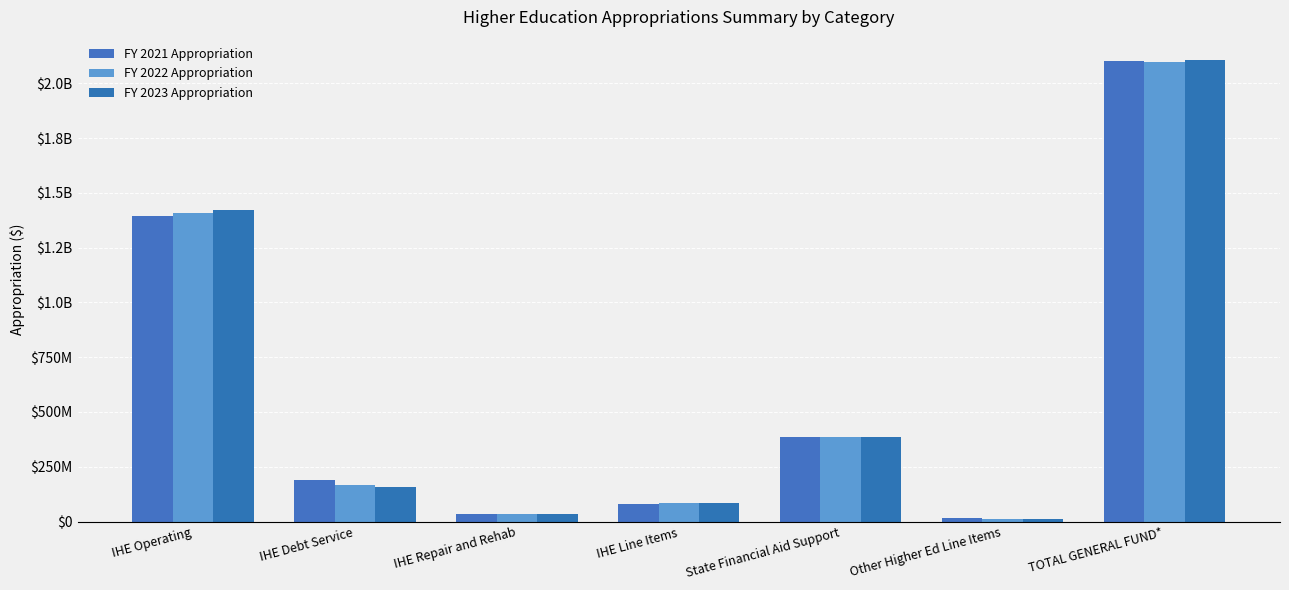

Which series has the widest spread of values?

FY 2023 Appropriation